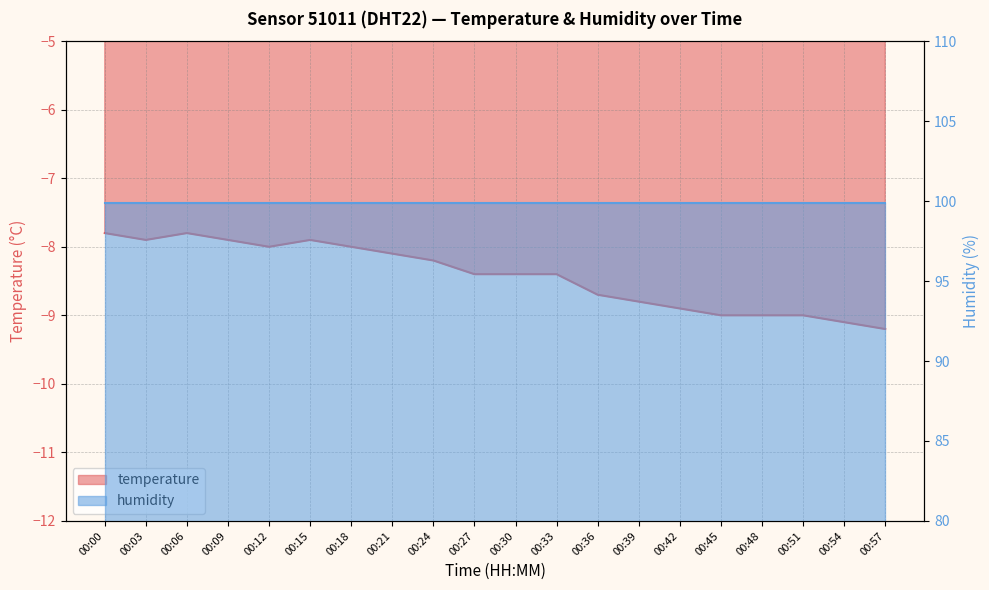

Is it true that the value at 00:00 is -4.0?

False